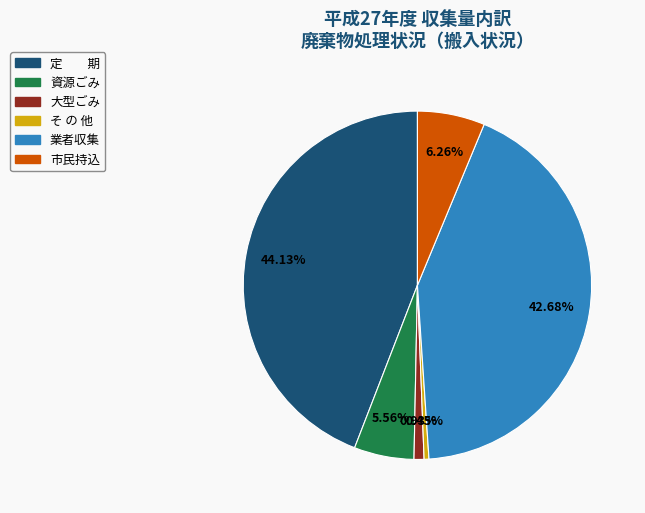

How many slices are in this pie chart?

6